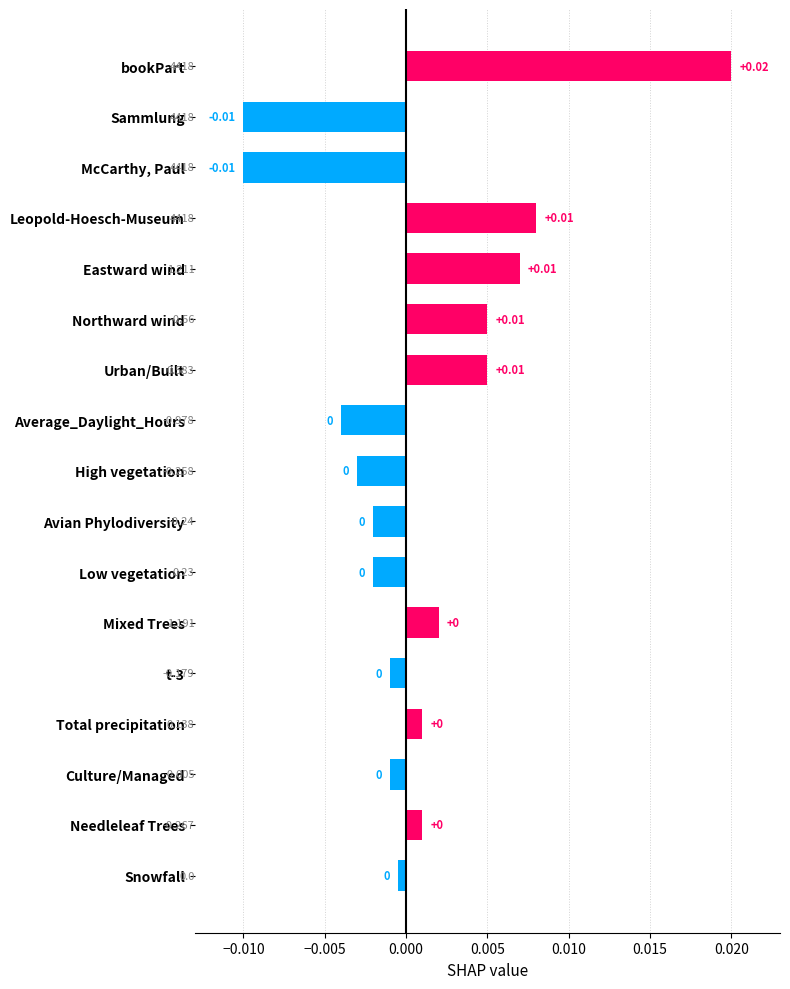

Which has a higher value, Leopold-Hoesch-Museum or Northward wind?

Leopold-Hoesch-Museum